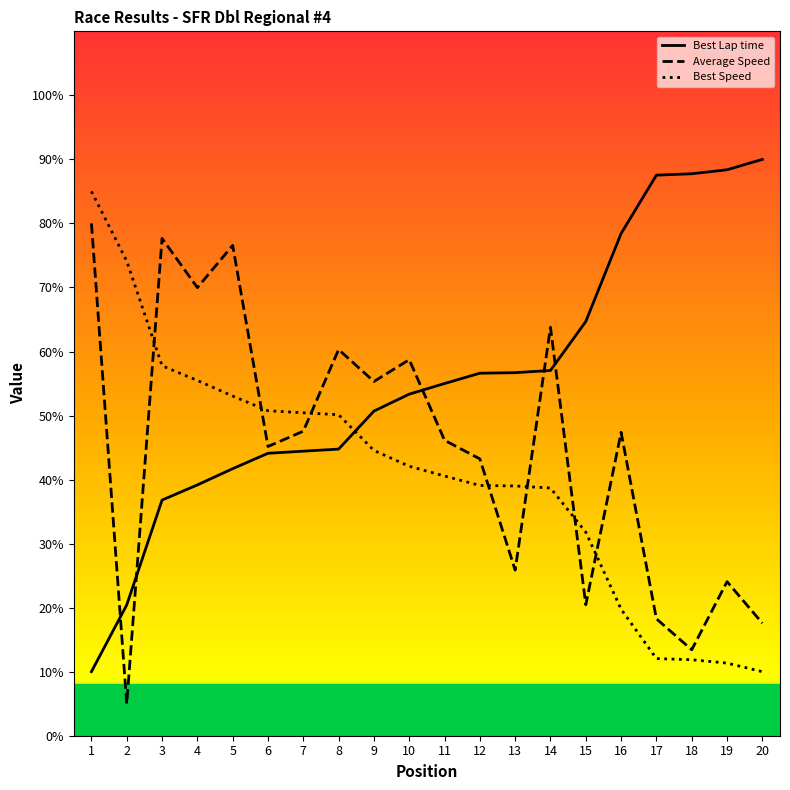

Which category has the lowest value in the Best Lap time series?

1